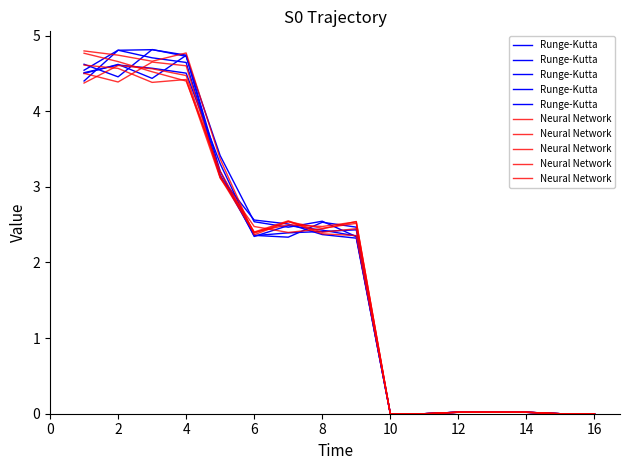

Which series ends up on top after the final intersection of Neural Network and Runge-Kutta?

Runge-Kutta